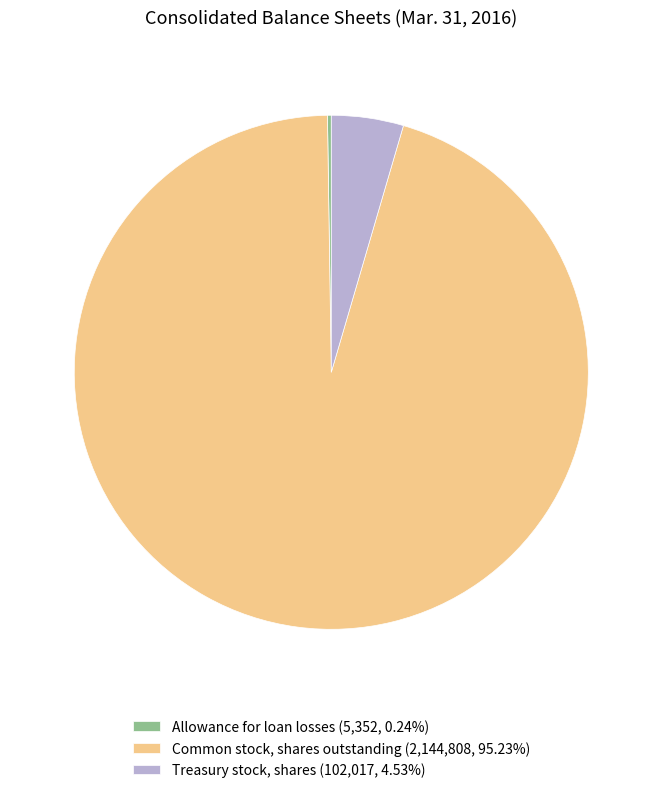

Does any single category account for the majority?

Yes